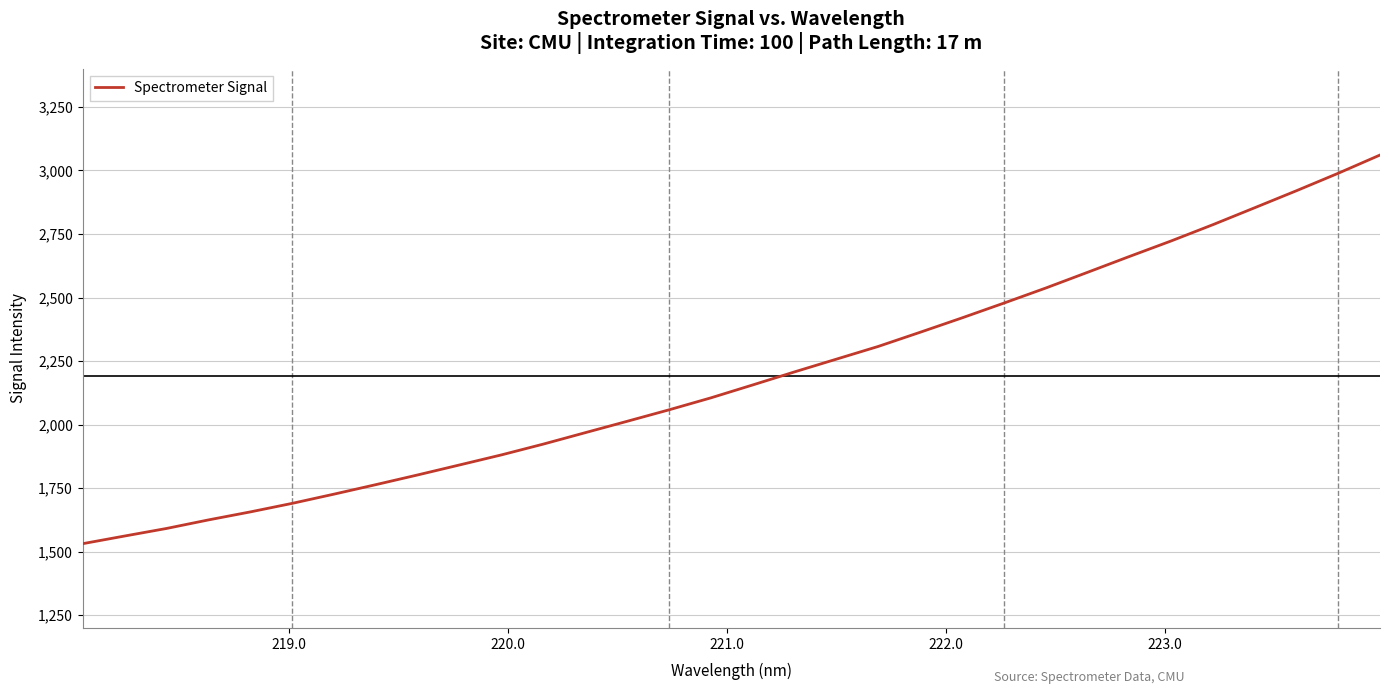

What is the difference between the maximum and minimum values?

1529.3